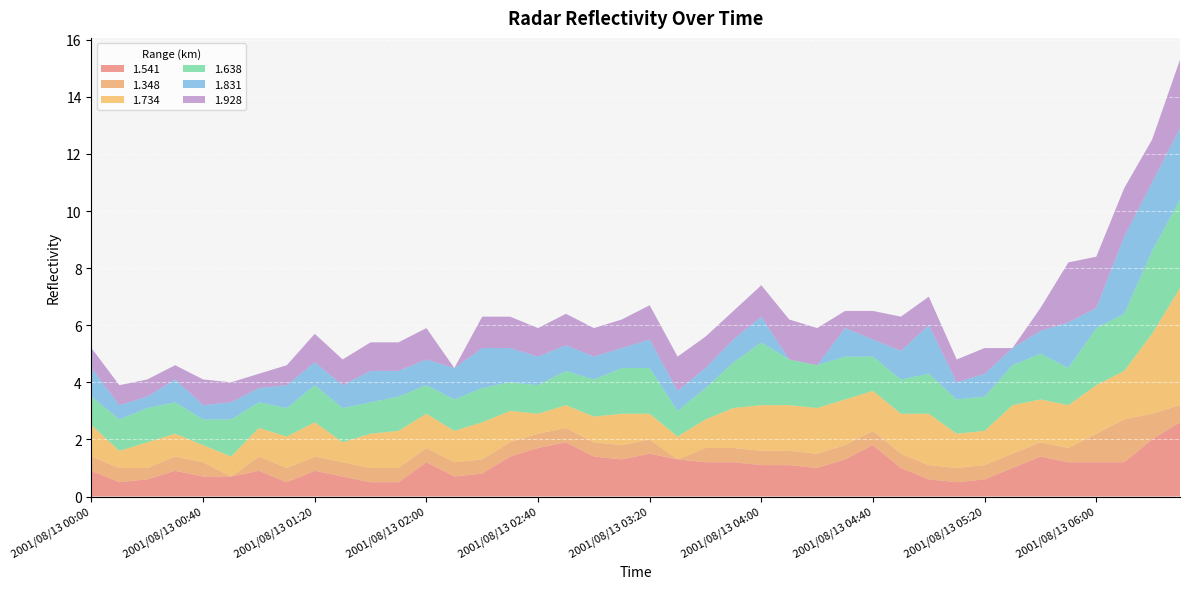

Reading right to left, transcribe all the data shown in this chart.

1.541: 2.6	2.0	1.2	1.2	1.2	1.4	1.0	0.6	0.5	0.6	1.0	1.8	1.3	1.0	1.1	1.1	1.2	1.2	1.3	1.5	1.3	1.4	1.9	1.7	1.4	0.8	0.7	1.2	0.5	0.5	0.7	0.9	0.5	0.9	0.7	0.7	0.9	0.6	0.5	0.9
1.348: 0.6	0.9	1.5	1.0	0.5	0.5	0.5	0.5	0.5	0.5	0.5	0.5	0.5	0.5	0.5	0.5	0.5	0.5	0.0	0.5	0.5	0.5	0.5	0.5	0.5	0.5	0.5	0.5	0.5	0.5	0.5	0.5	0.5	0.5	0.0	0.5	0.5	0.4	0.5	0.5
1.734: 4.1	2.8	1.7	1.7	1.5	1.5	1.7	1.2	1.2	1.8	1.4	1.4	1.6	1.6	1.6	1.6	1.4	1.0	0.8	0.9	1.1	0.9	0.8	0.7	1.1	1.3	1.1	1.2	1.3	1.2	0.7	1.2	1.1	1.0	0.7	0.6	0.8	0.9	0.6	1.1
1.638: 3.1	2.9	2.0	2.0	1.3	1.6	1.4	1.2	1.2	1.4	1.2	1.2	1.5	1.5	1.6	2.2	1.6	1.1	0.9	1.6	1.6	1.3	1.2	1.0	1.0	1.2	1.1	1.0	1.2	1.1	1.2	1.3	1.0	0.9	1.3	0.9	1.1	1.2	1.1	1.0
1.831: 2.5	2.4	2.7	0.7	1.6	0.8	0.6	0.8	0.6	1.7	1.0	0.6	1.0	0.0	0.0	0.9	0.8	0.7	0.7	1.0	0.7	0.8	0.9	1.0	1.2	1.4	1.1	0.9	0.9	1.1	0.8	0.8	0.8	0.5	0.6	0.5	0.8	0.4	0.5	1.0
1.928: 2.4	1.5	1.7	1.8	2.1	0.8	0.0	0.9	0.8	1.0	1.2	1.0	0.6	1.3	1.4	1.1	1.0	1.1	1.2	1.2	1.0	1.0	1.1	1.0	1.1	1.1	0.0	1.1	1.0	1.0	0.9	1.0	0.7	0.5	0.7	0.9	0.5	0.6	0.7	0.7